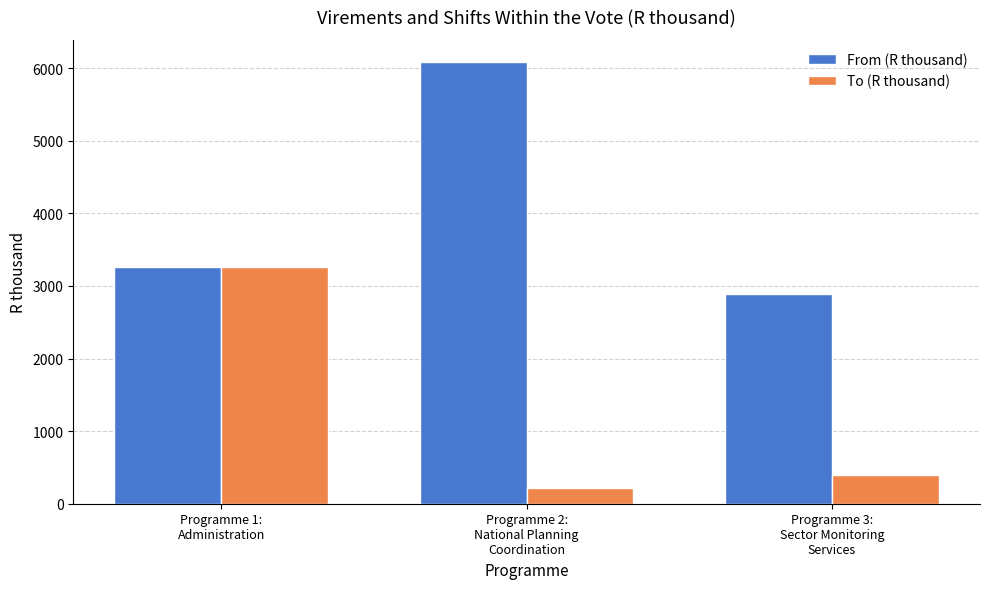

What is the sum of all To (R thousand) values?

3865